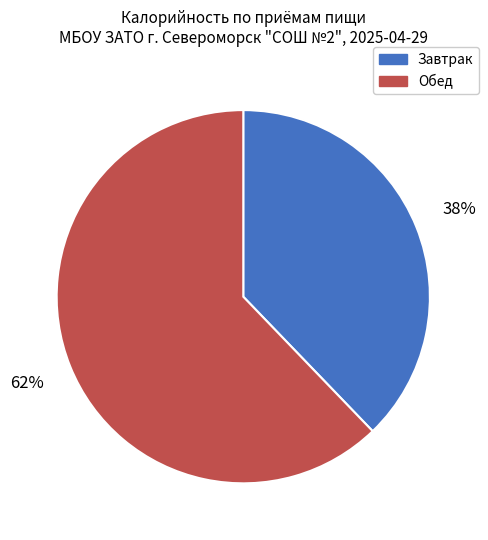

To the nearest percent, what percentage of the pie is Завтрак?

38%